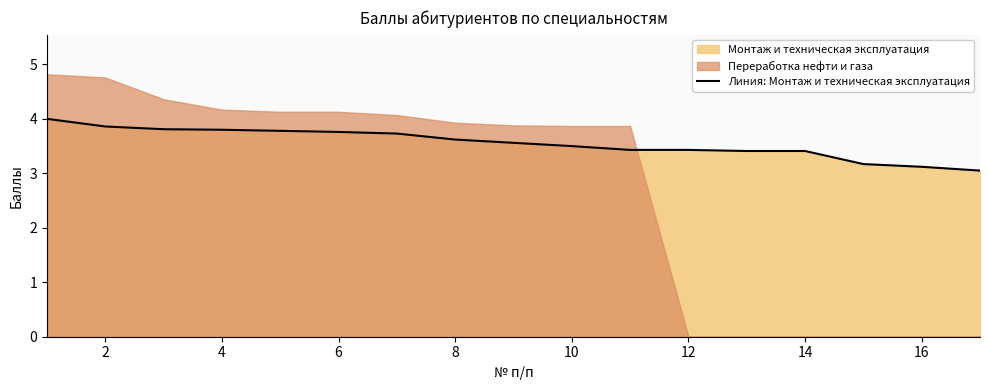

What value does the data have at 2?

3.9